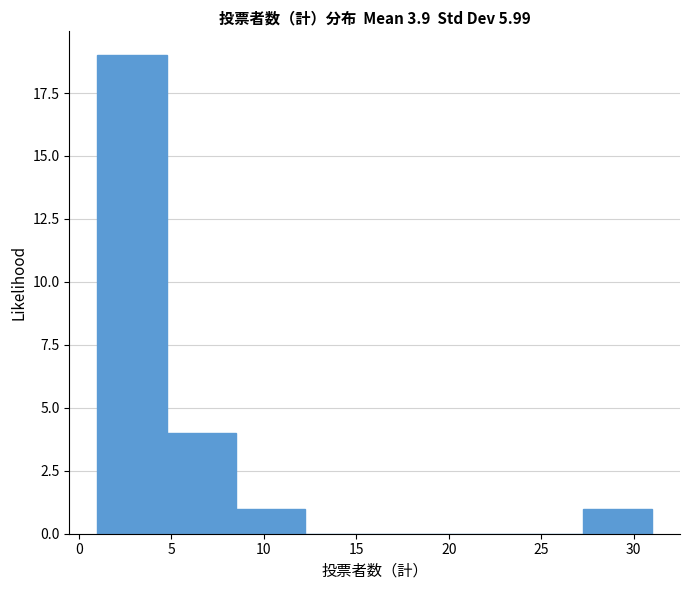

What is the height of the bar covering 4.75 to 8.50 on the x-axis? Neither the bar edges nor the heights are printed on the chart, so give them approximately, as read against the axes.

4